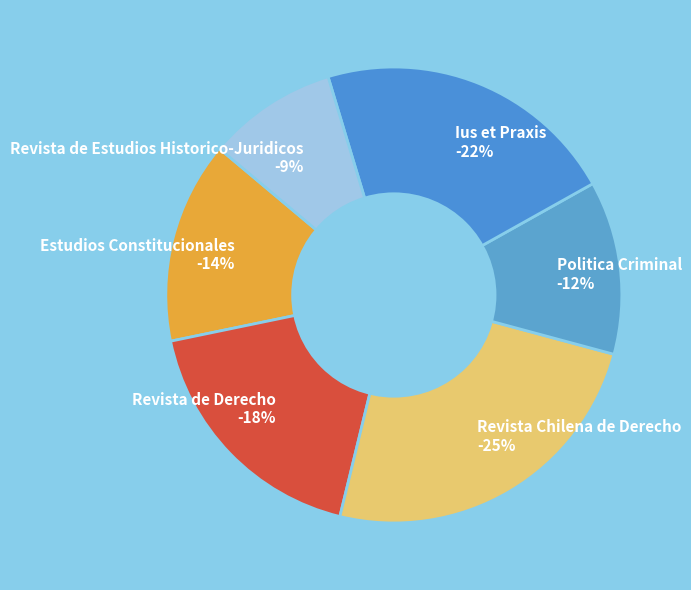

To the nearest percent, what percentage of the pie is Revista Chilena de Derecho?

25%